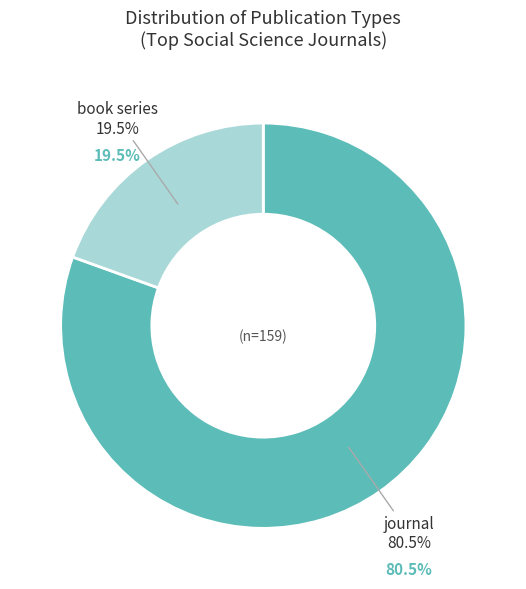

Which slice represents more than half of the pie?

journal